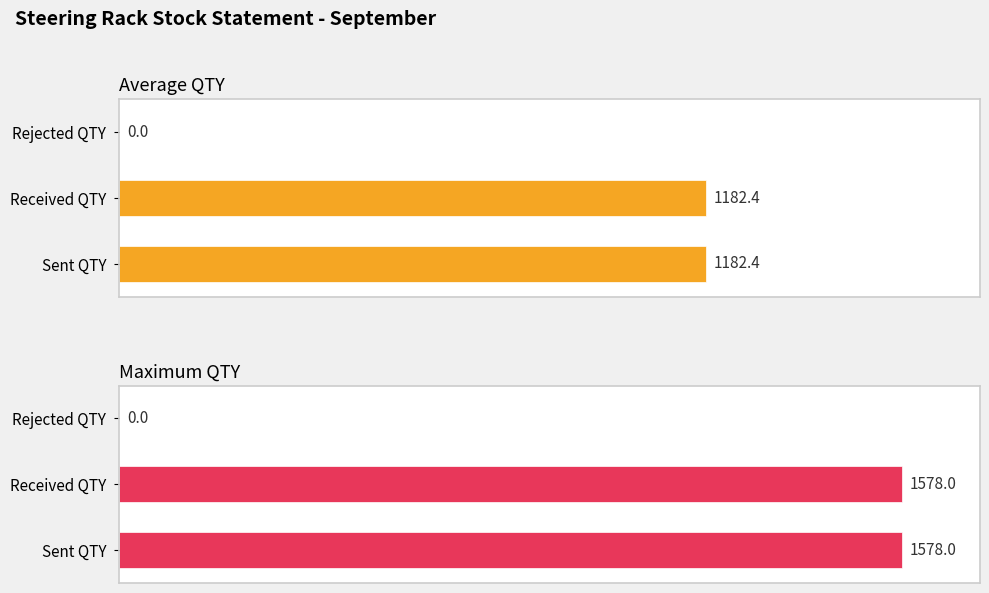

Is it true that Maximum QTY equals 926.6 at Received QTY?

False